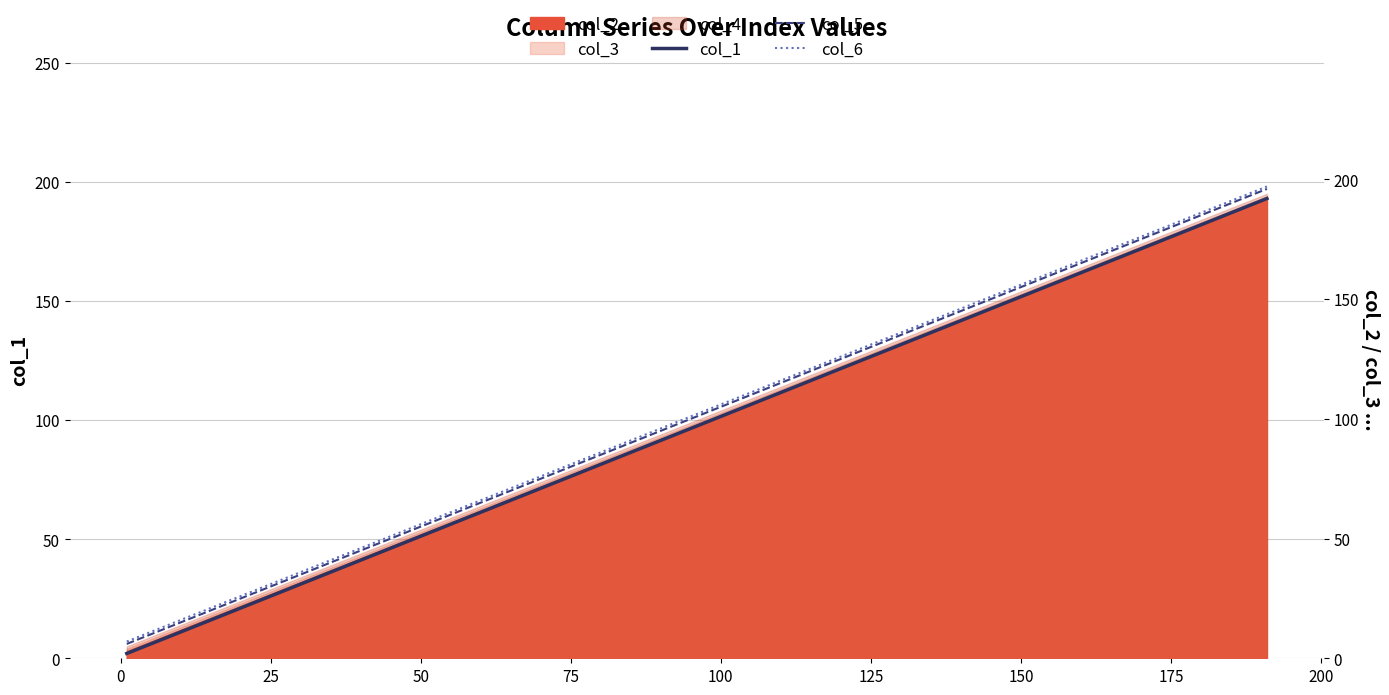

What is the greatest value displayed?

197